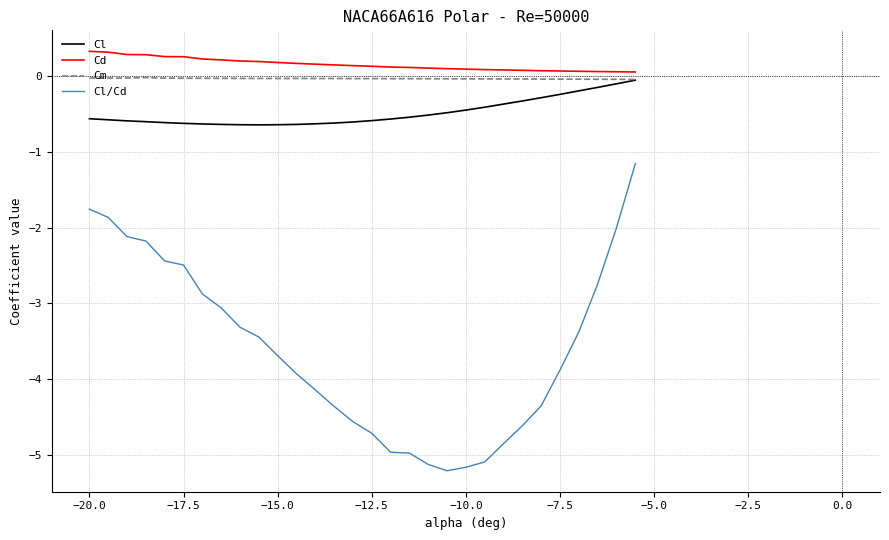

Which series has the largest total across all categories?

Cd